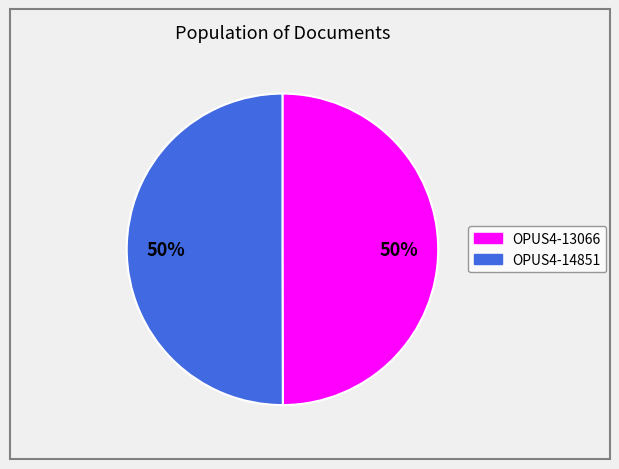

What is the ratio of the value at OPUS4-13066 to the value at OPUS4-14851?

1.0